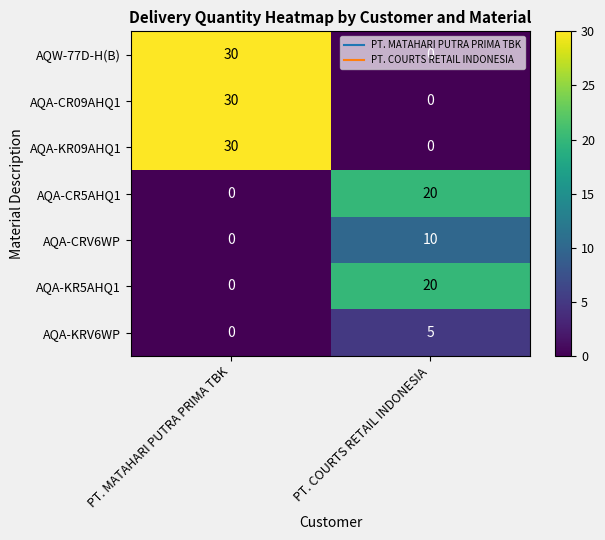

Is the value of AQA-KR5AHQ1 at PT. COURTS RETAIL INDONESIA greater than the value of AQA-CR09AHQ1 at PT. COURTS RETAIL INDONESIA?

Yes